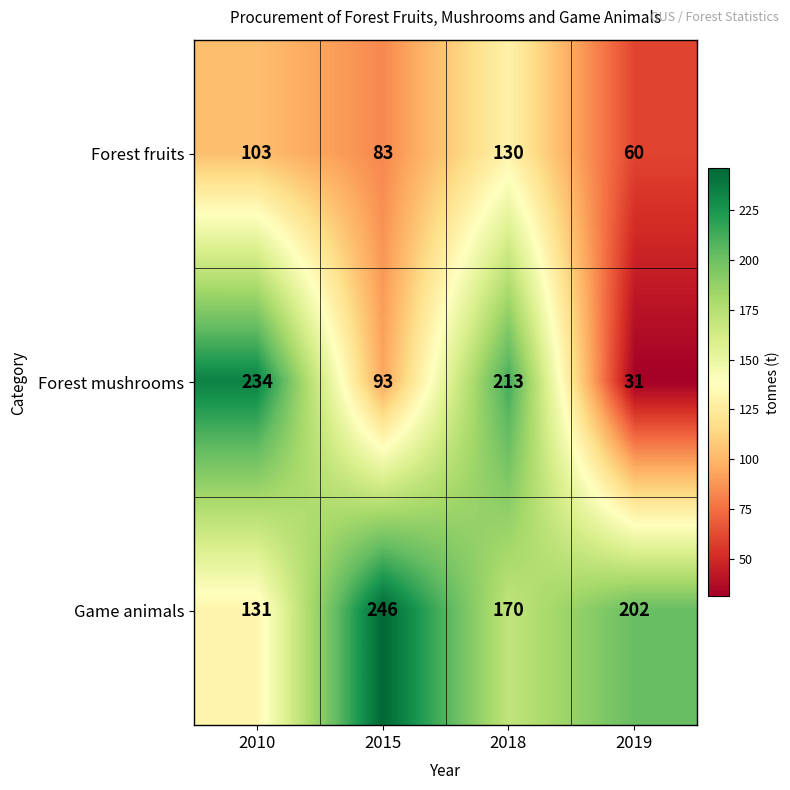

How many series are shown in this chart?

3